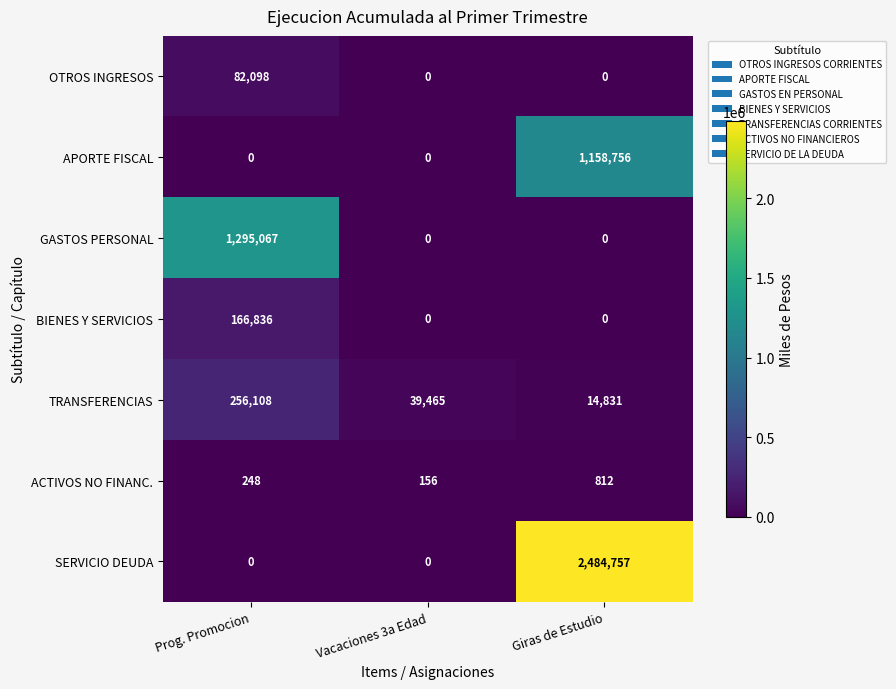

Rank the series by their maximum value, from lowest to highest.

ACTIVOS NO FINANC., OTROS INGRESOS, BIENES Y SERVICIOS, TRANSFERENCIAS, APORTE FISCAL, GASTOS PERSONAL, SERVICIO DEUDA